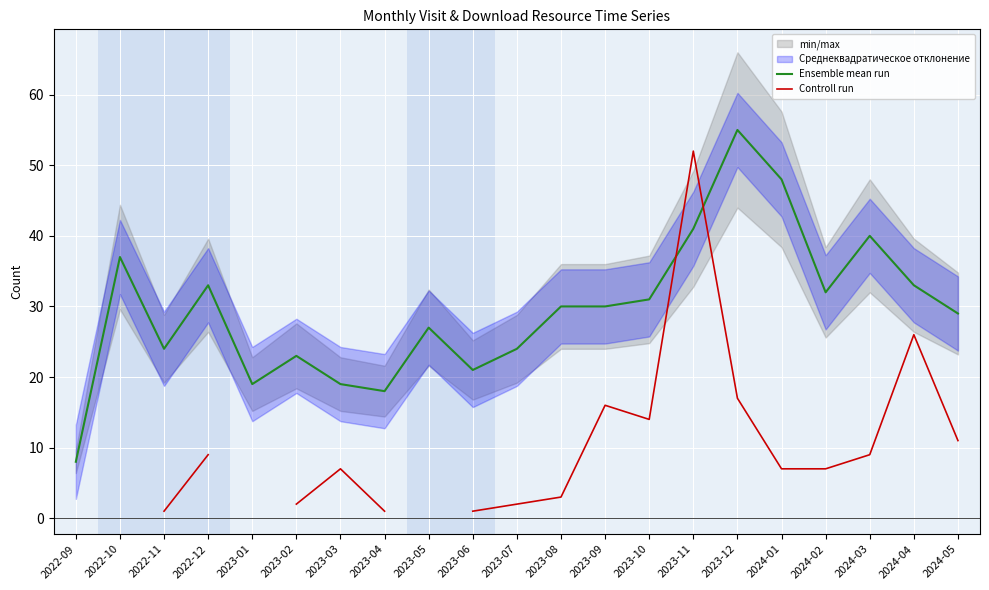

What is the spread (max minus min) of values at 2024-03?

31.0